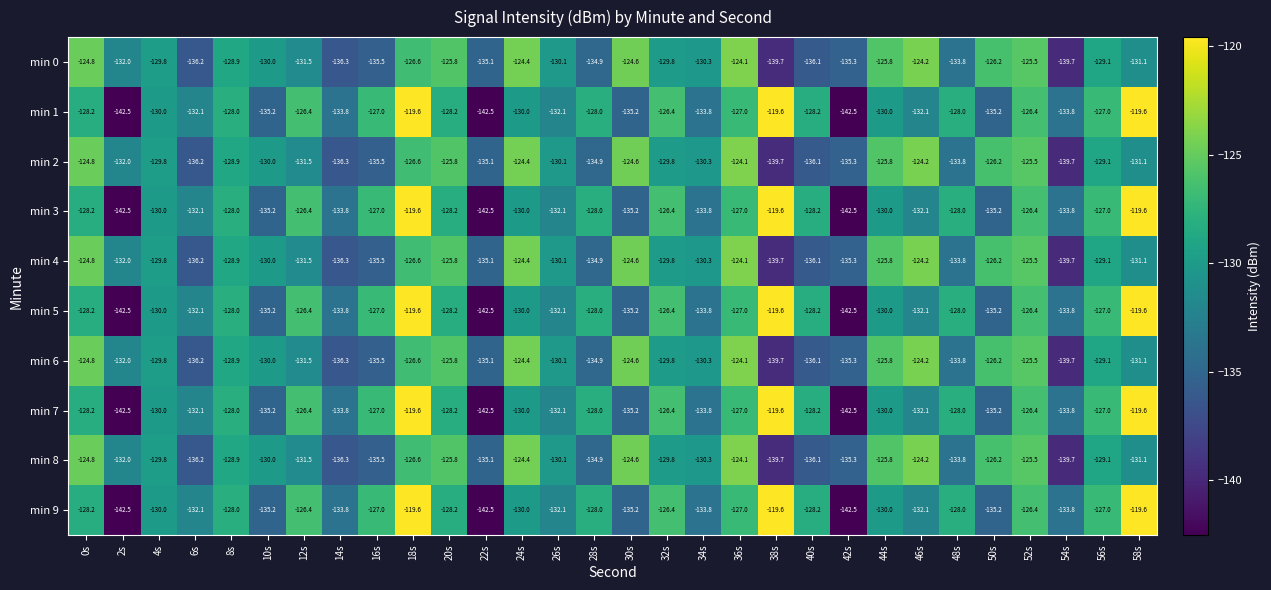

Is it true that min 3 equals -135.2 at 10s?

True